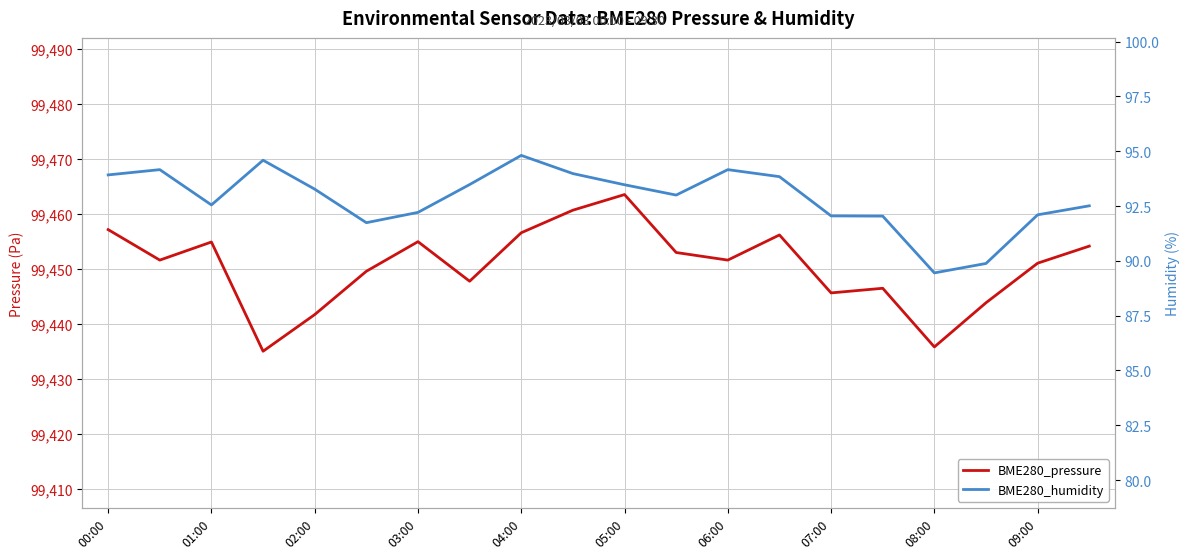

Between 14 and 17, which is larger?

14